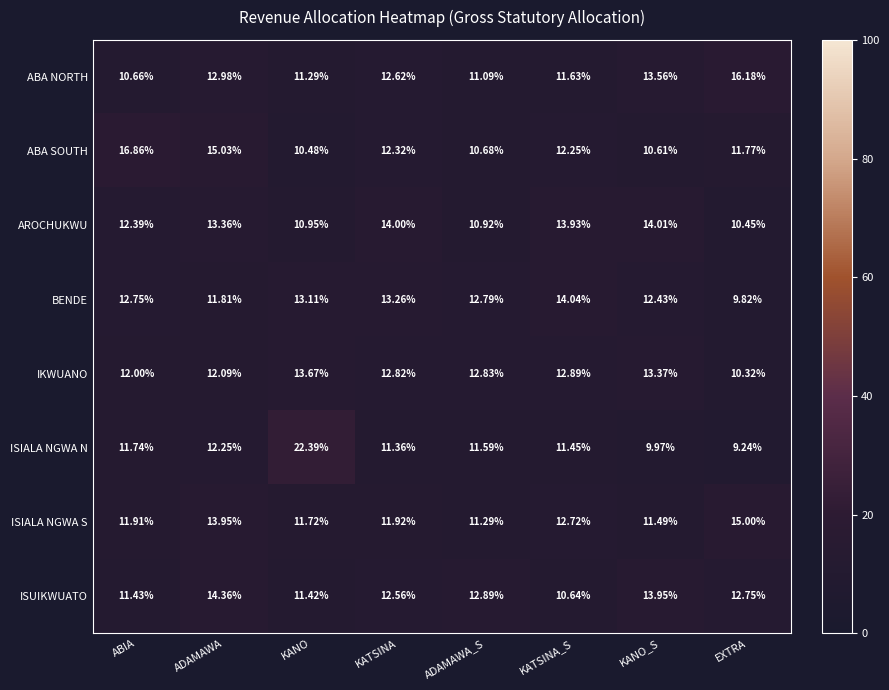

At which label does ISIALA NGWA N first exceed 11?

ABIA